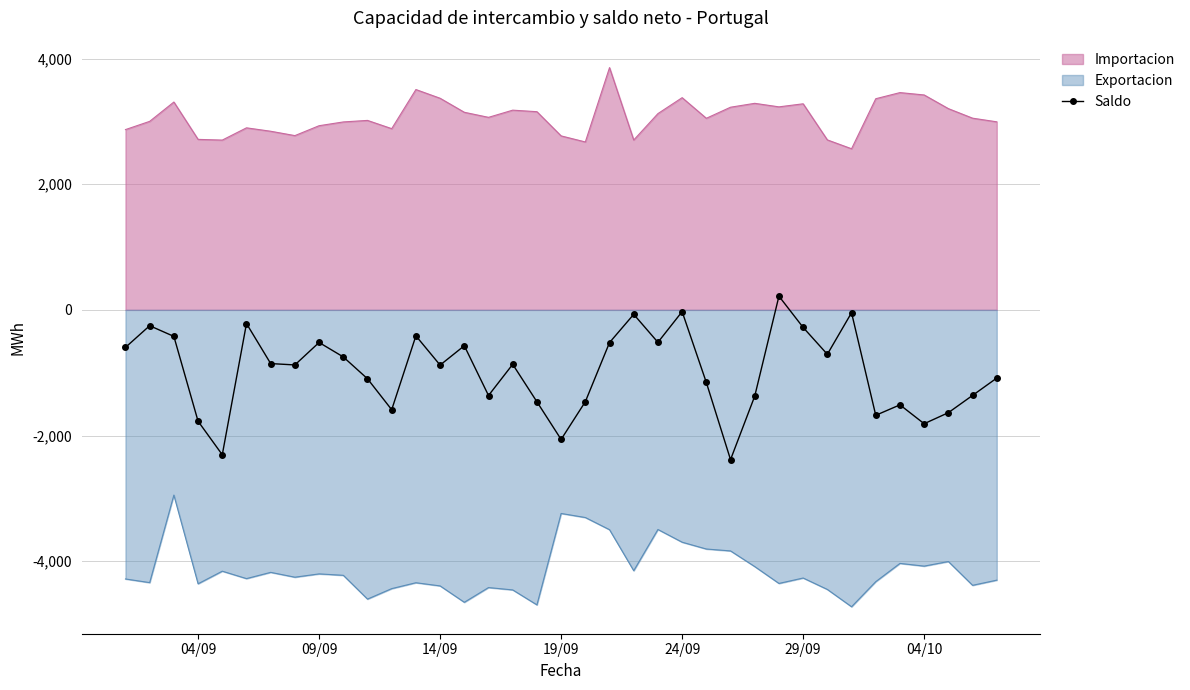

Which series has the largest total across all categories?

Importacion